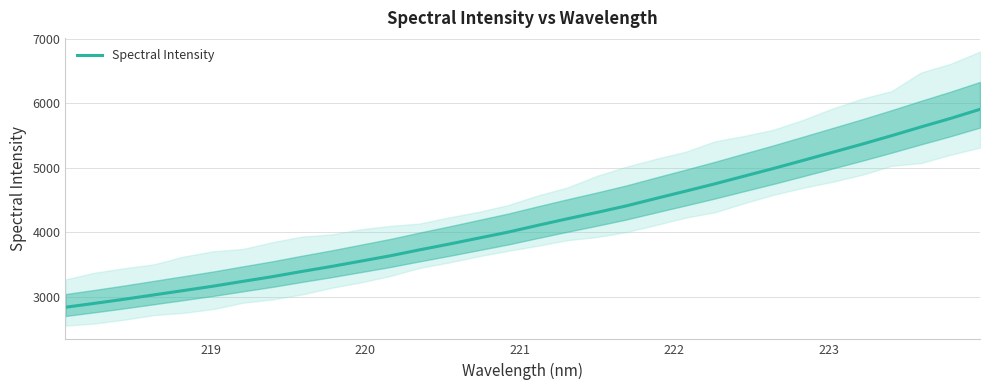

What is the minimum value for Spectral Intensity?

2835.8